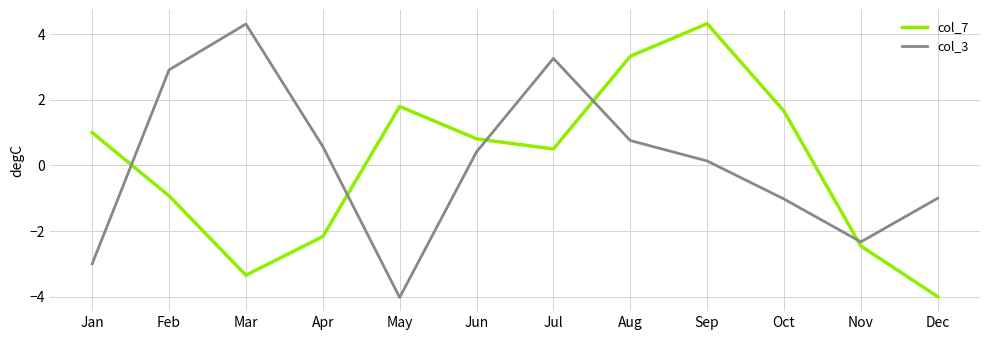

What is the minimum value for col_3?

-4.0